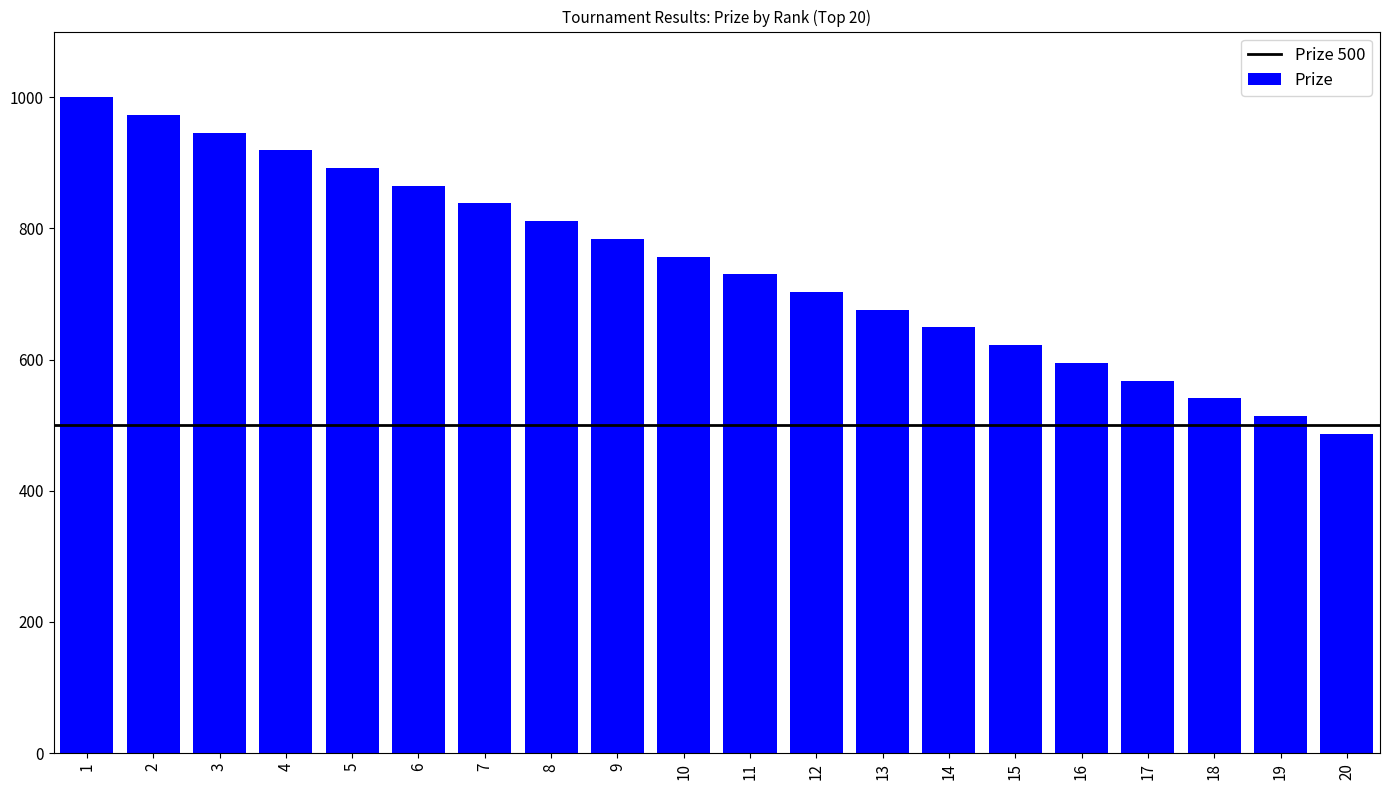

What is the value of the 10th bar from the left?

757